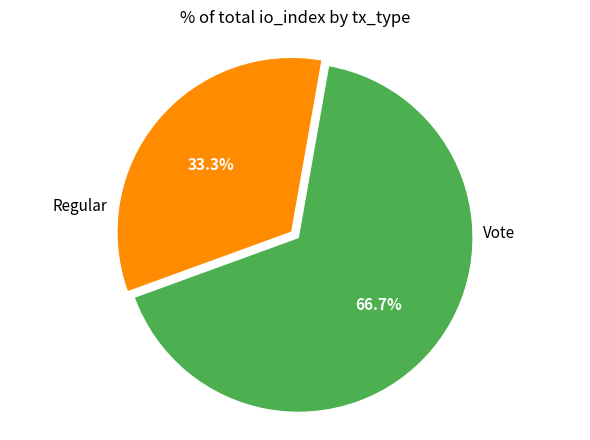

Does any single category account for the majority?

Yes